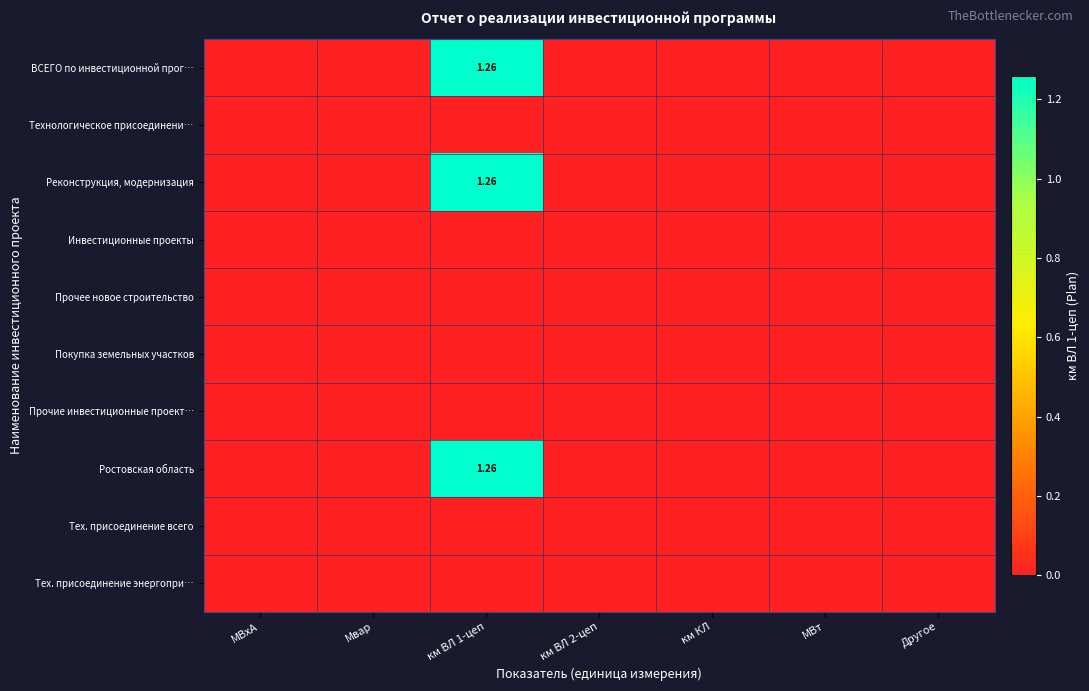

Which series has the largest range (max minus min)?

ВСЕГО по инвестиционной прог…